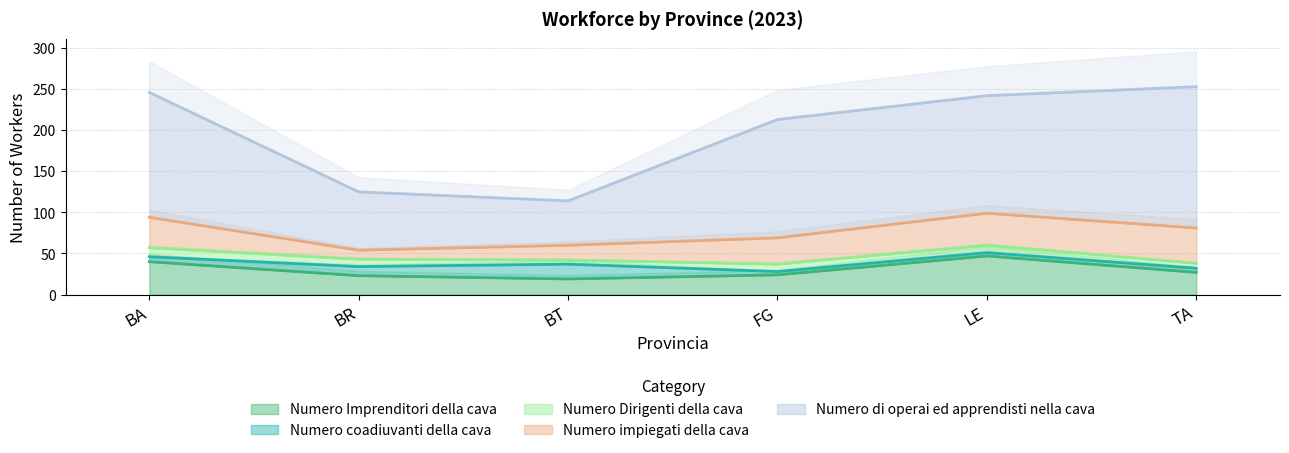

What is the difference between the maximum and minimum values in the Numero impiegati della cava series?

32